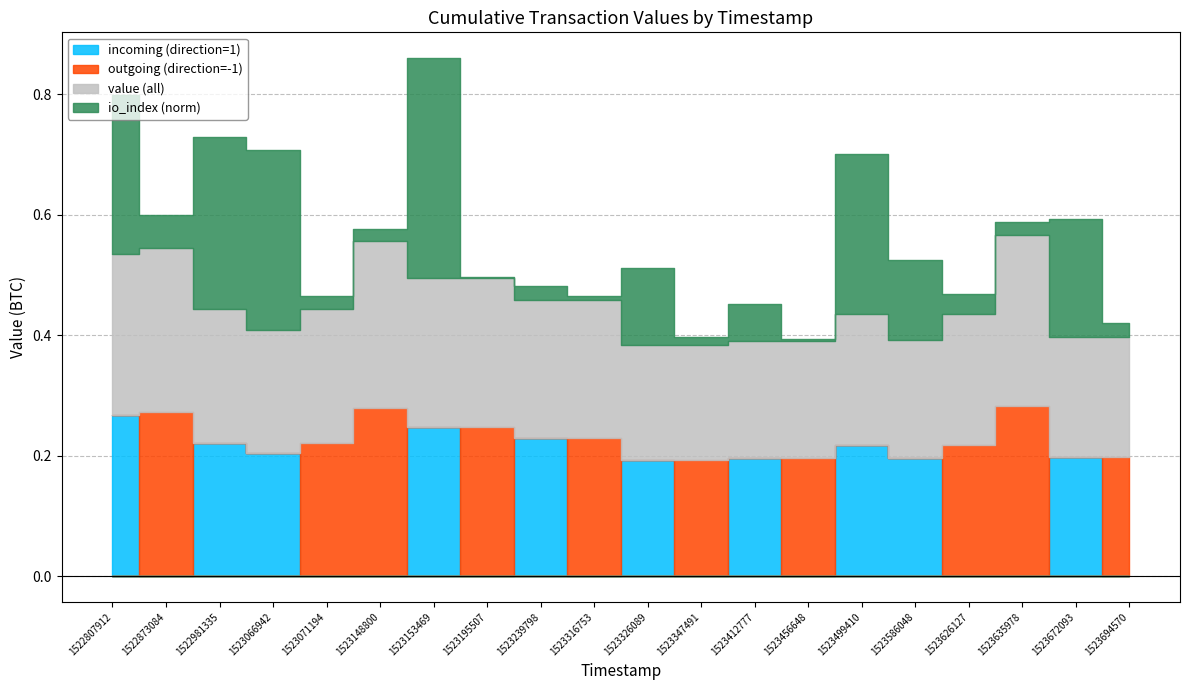

True or false: incoming (direction=1) has a value of 0.3 at 1523326089.

False